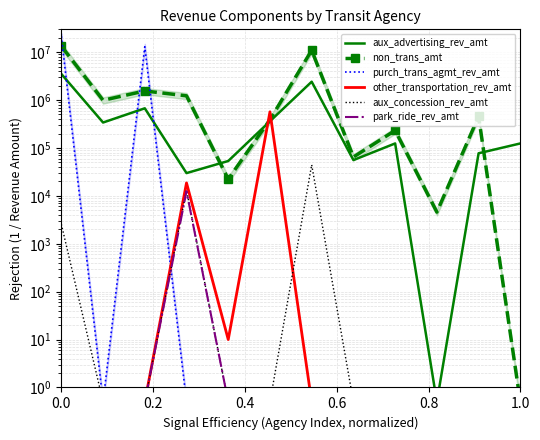

In aux_concession_rev_amt, how many points are higher than both neighbors (excluding endpoints)?

2